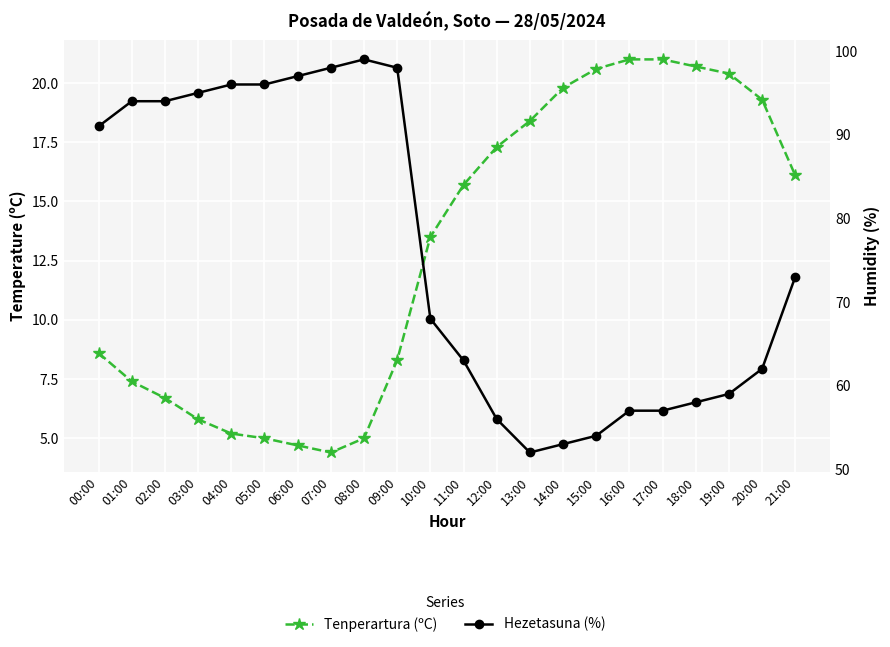

In Hezetasuna (%), how many points are higher than both neighbors (excluding endpoints)?

1